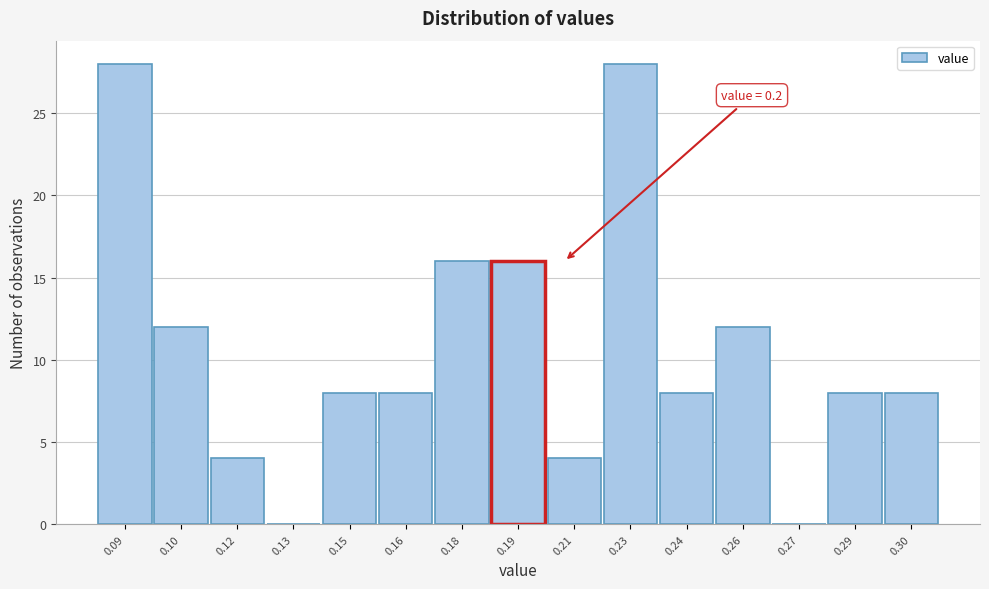

Reading left to right, extract all data points from this chart.

0.09=28	0.10=12	0.12=4	0.13=0	0.15=8	0.16=8	0.18=16	0.19=16	0.21=4	0.23=28	0.24=8	0.26=12	0.27=0	0.29=8	0.30=8